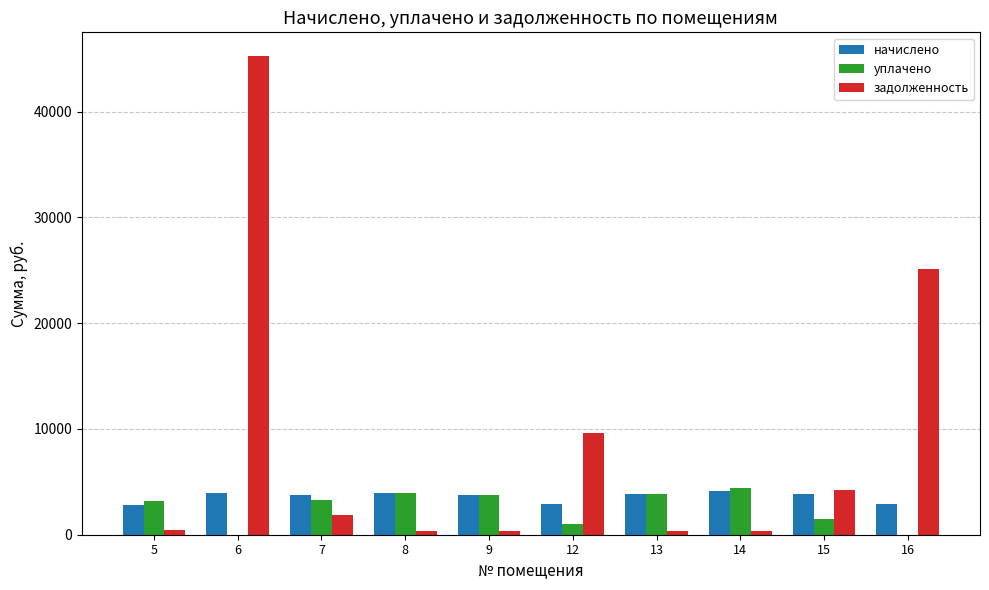

What is the maximum value for задолженность?

45234.6